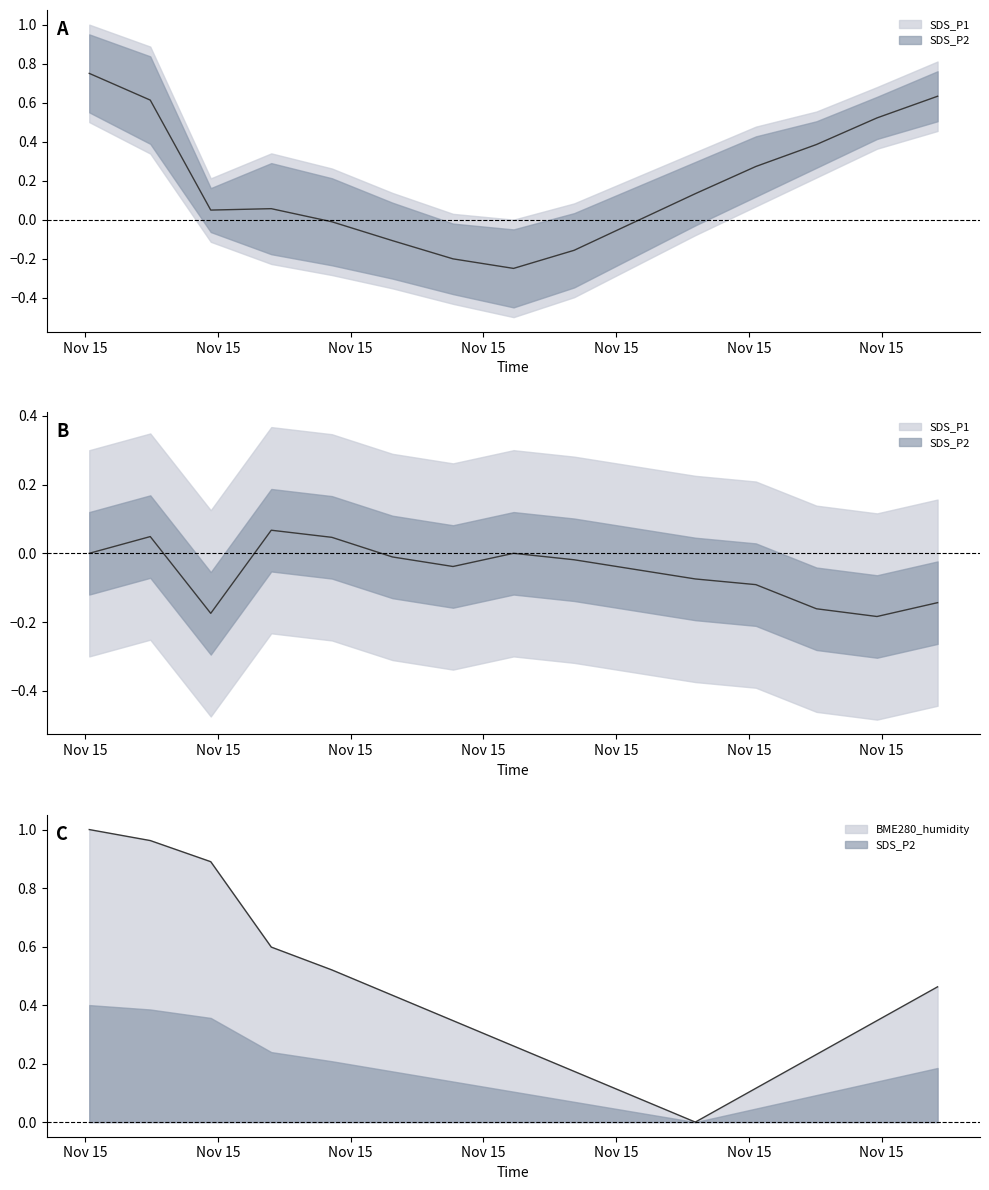

What is the difference between the maximum and minimum values in the SDS_P1 series?

1.0